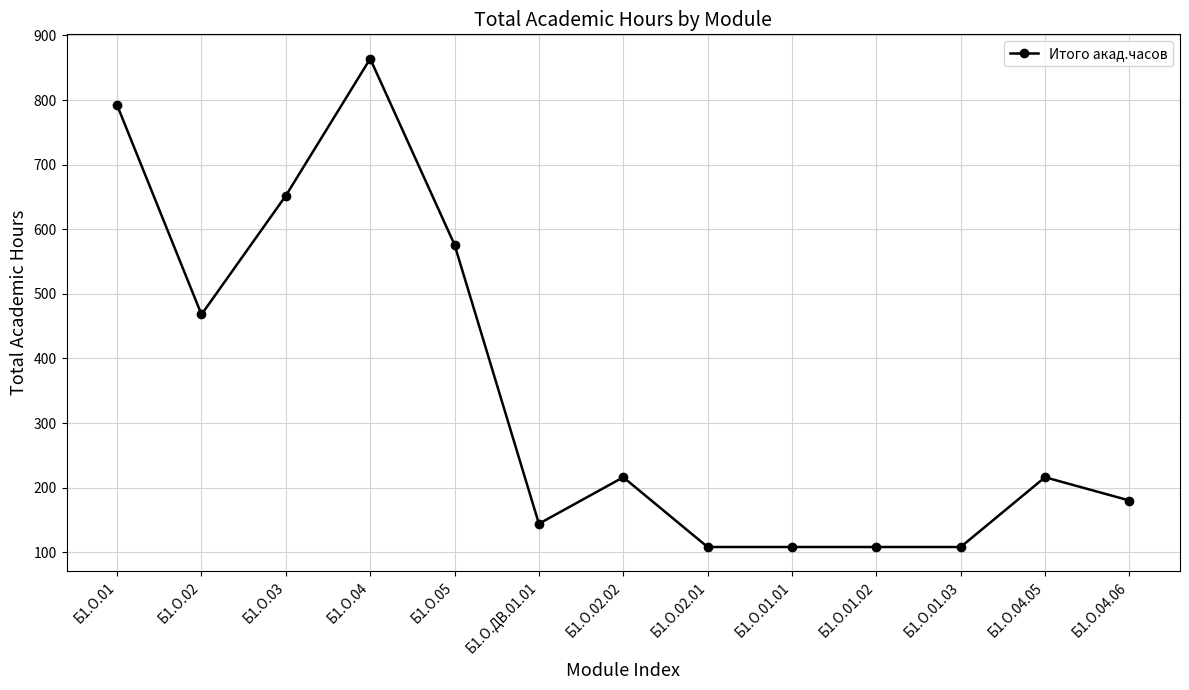

What value does the data have at Б1.О.04?

864